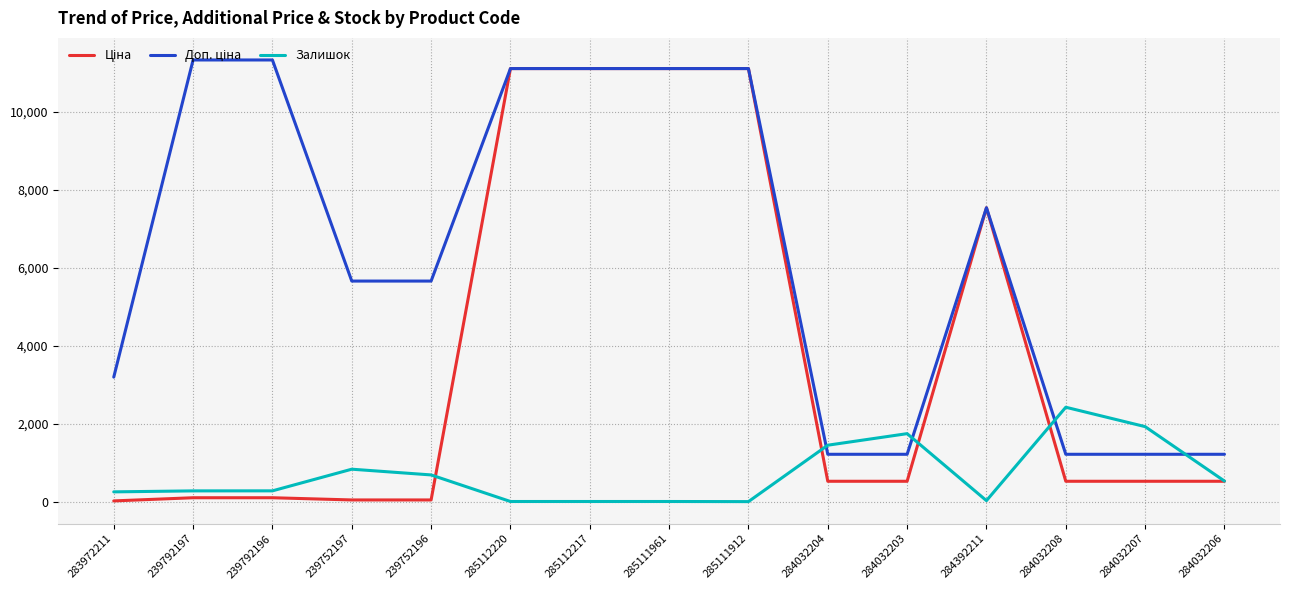

The Залишок series shows 1756.0 at 284032203. True or false?

True